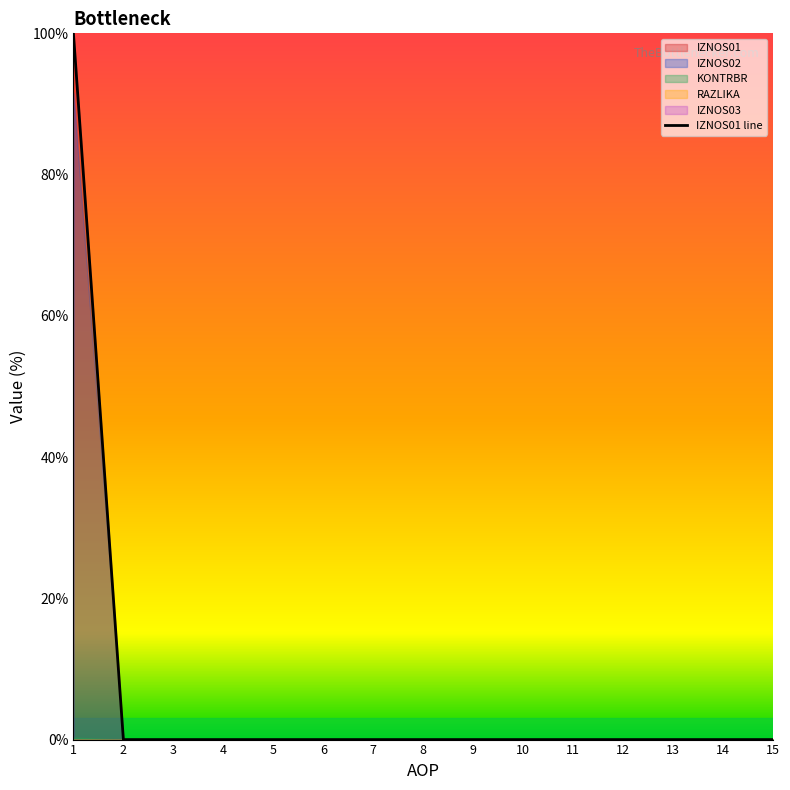

What is the difference between the maximum and second lowest values?

100